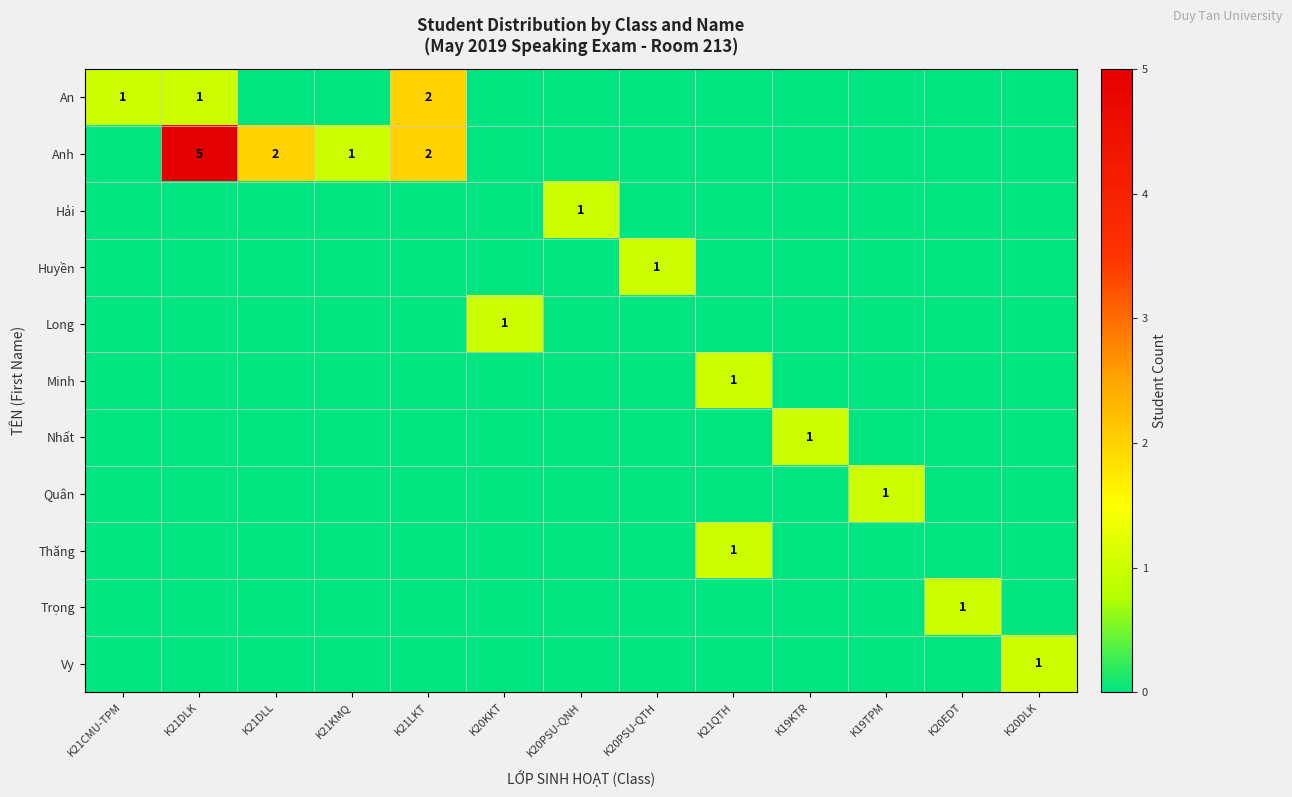

What is the difference between the Anh values at K21KMQ and K21DLK?

4